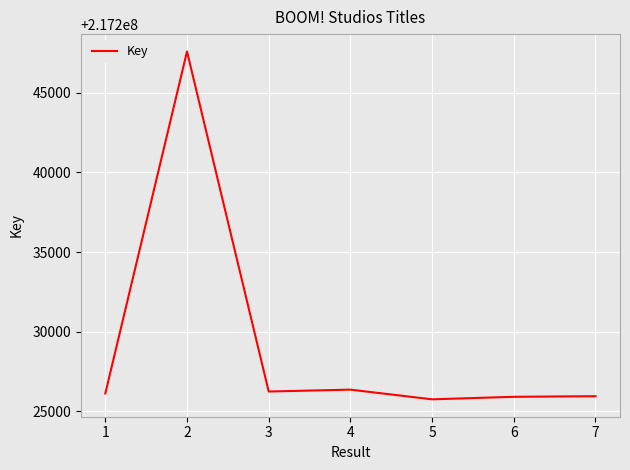

Approximately how many times larger is the value at 4 compared to 2?

1.0